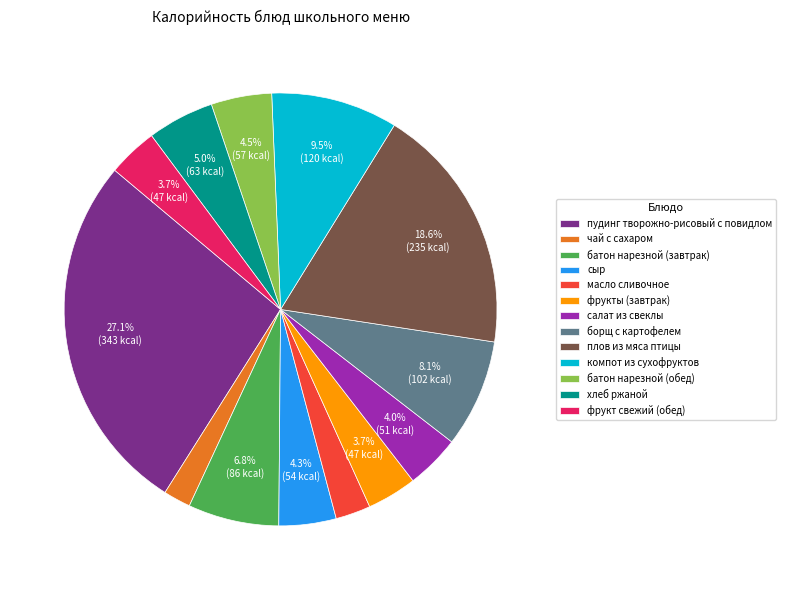

To the nearest percent, what is the difference between the largest and smallest slice percentages?

25%